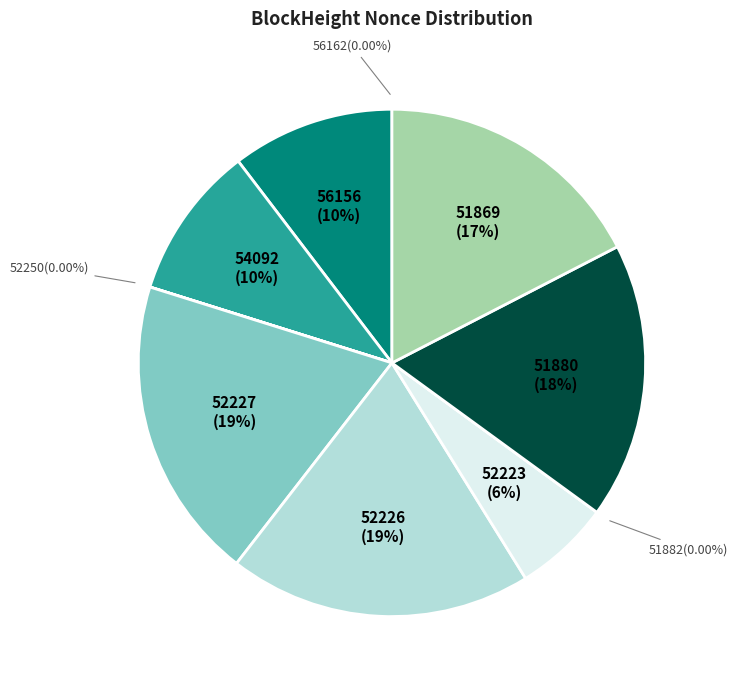

Count the number of slices in the pie.

10